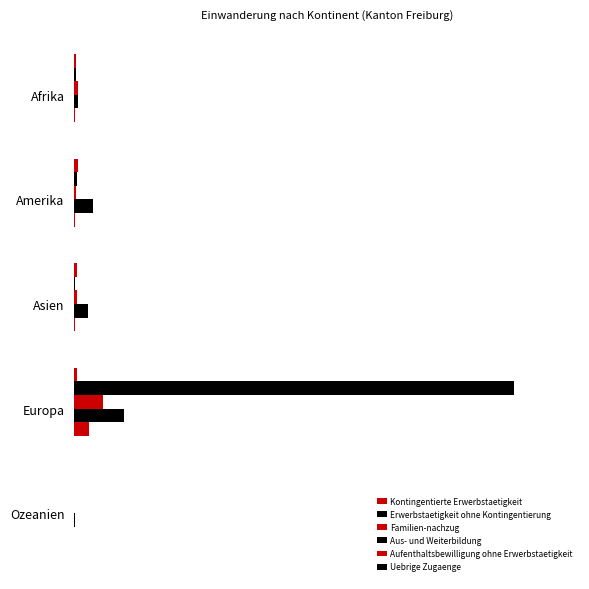

Reading left to right, transcribe all the data shown in this chart.

Kontingentierte Erwerbstaetigkeit: 7.0	13.0	9.0	9.0	0.0
Erwerbstaetigkeit ohne Kontingentierung: 5.0	10.0	3.0	1459.0	0.0
Familien-nachzug: 11.0	7.0	9.0	94.0	0.0
Aus- und Weiterbildung: 12.0	63.0	45.0	164.0	1.0
Aufenthaltsbewilligung ohne Erwerbstaetigkeit: 1.0	3.0	2.0	47.0	0.0
Uebrige Zugaenge: 0.1	0.1	0.1	0.1	0.1